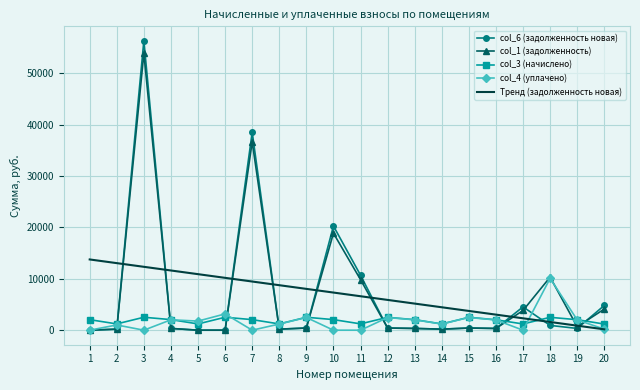

Which series ends up on top after the final intersection of Тренд (задолженность новая) and col_3 (начислено)?

col_3 (начислено)